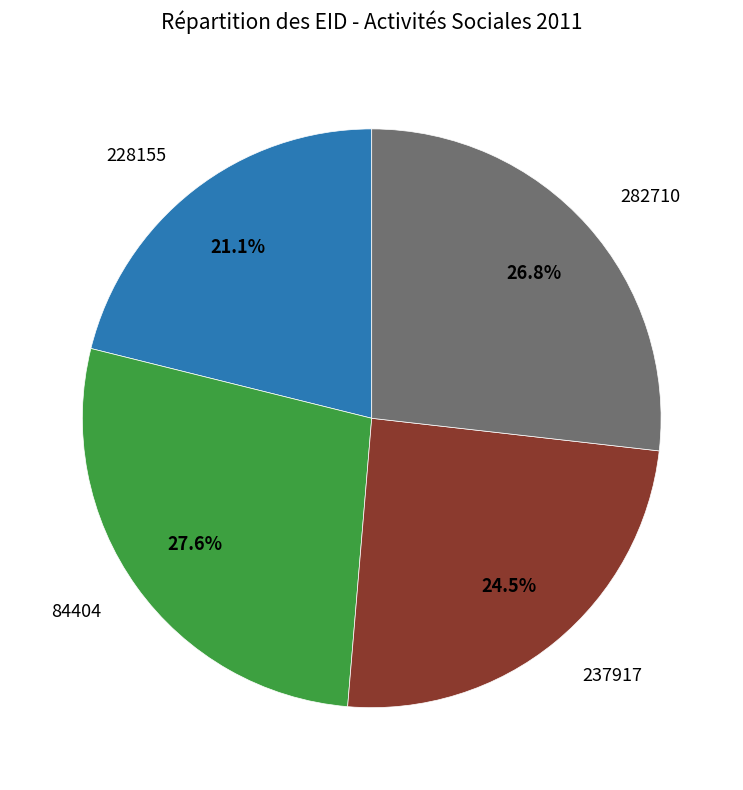

Is there a majority slice in this chart?

No